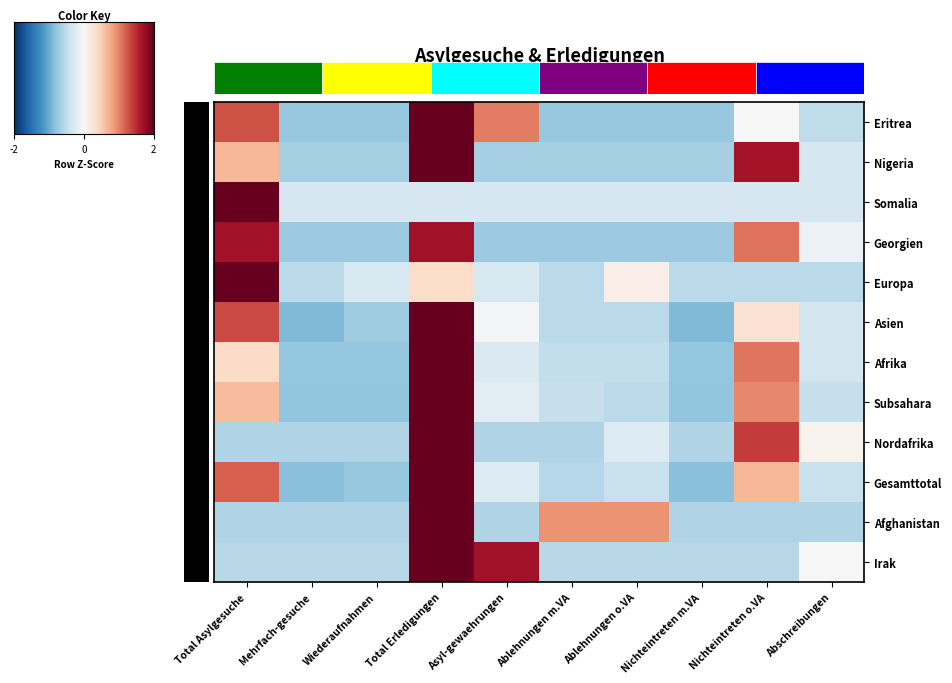

Rank the categories by Irak value from highest to lowest.

Total Erledigungen, Asyl-gewaehrungen, Abschreibungen, Total Asylgesuche, Mehrfach-gesuche, Wiederaufnahmen, Ablehnungen m.VA, Ablehnungen o.VA, Nichteintreten m.VA, Nichteintreten o.VA